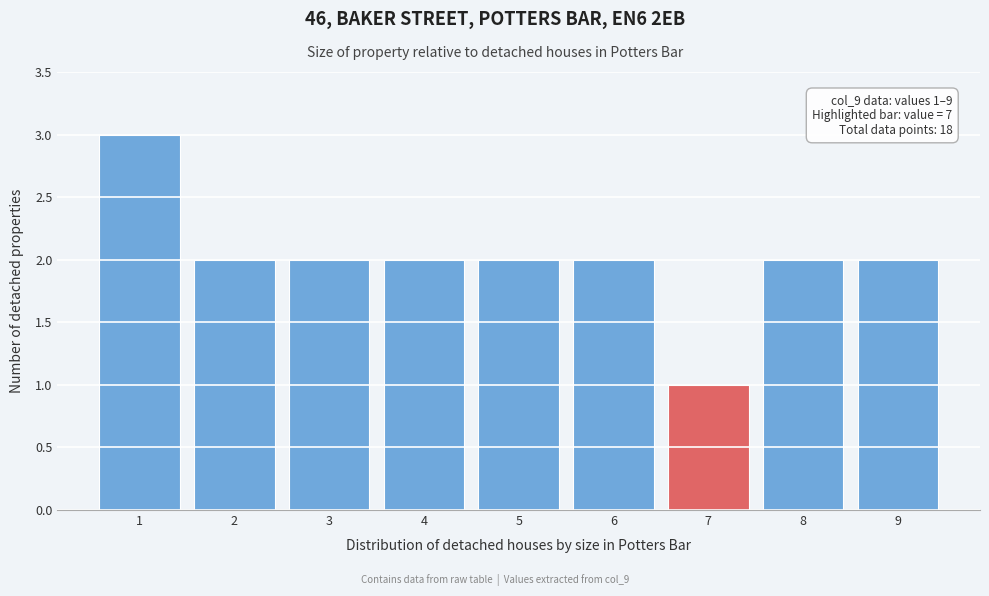

Which range on the x-axis has the tallest bar?

0.5 to 1.5